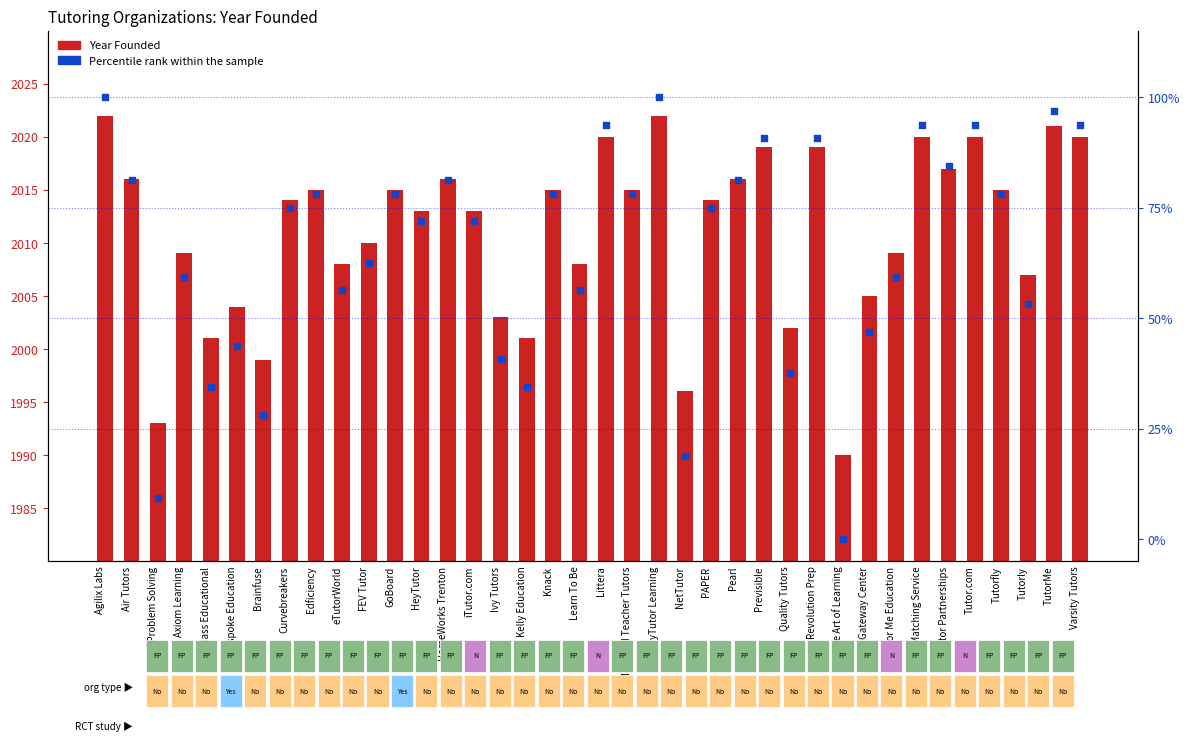

At how many categories does at least one series exceed 913?

38